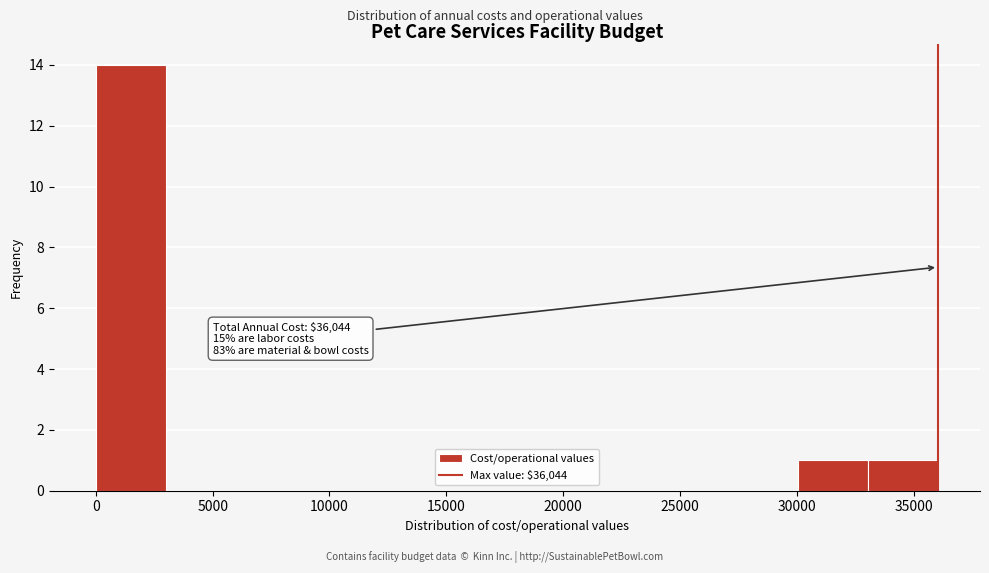

Which range on the x-axis has the tallest bar?

0 to 3000